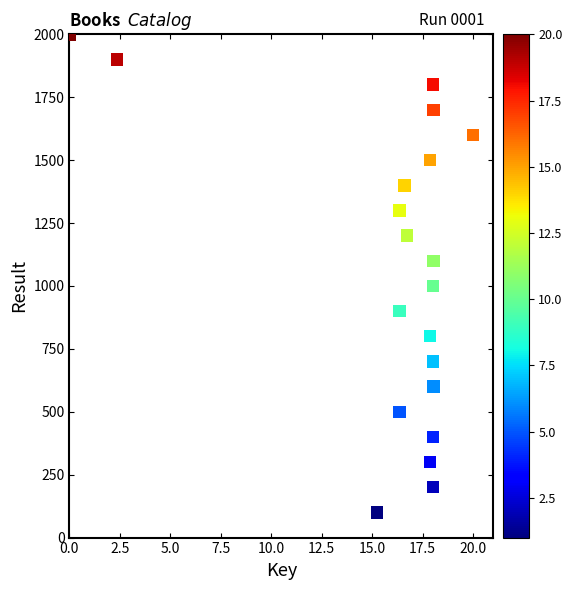

What is the range of Y values (max minus min)?

1900